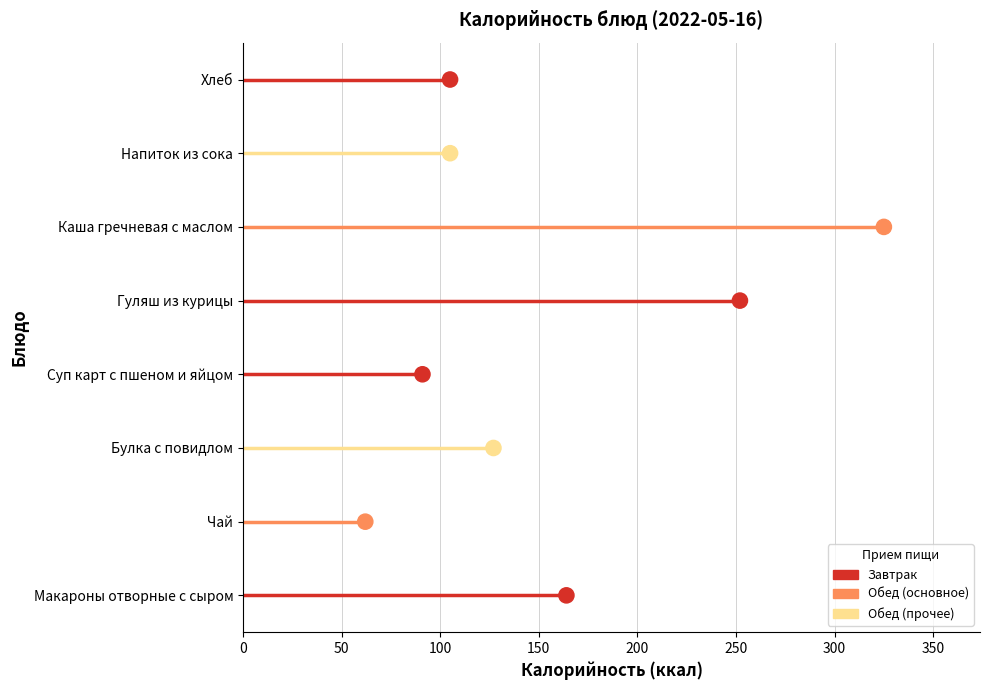

What is the change in value from 300 to 350?

+1